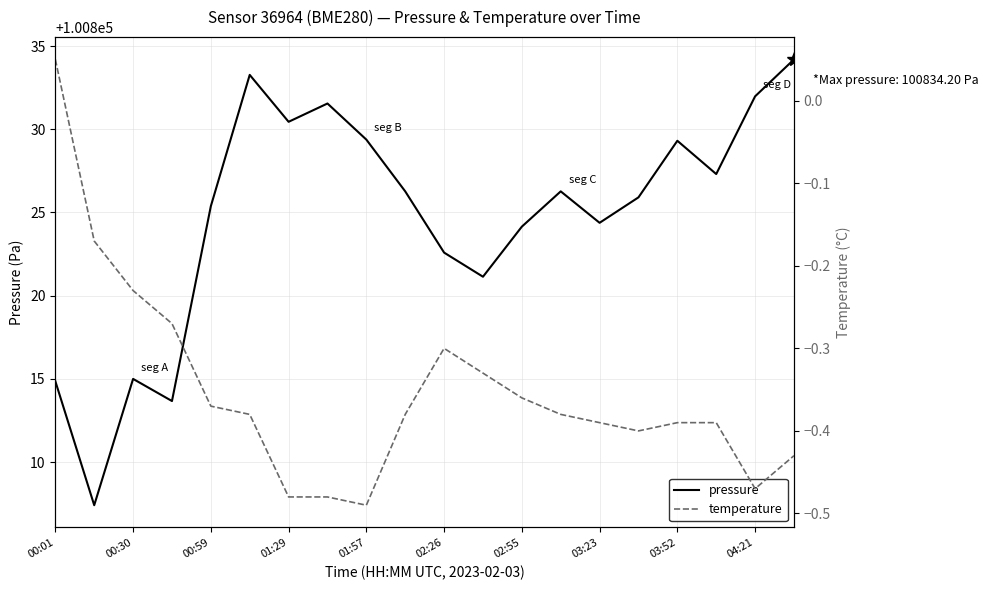

What is the highest value of the pressure series?

100834.2